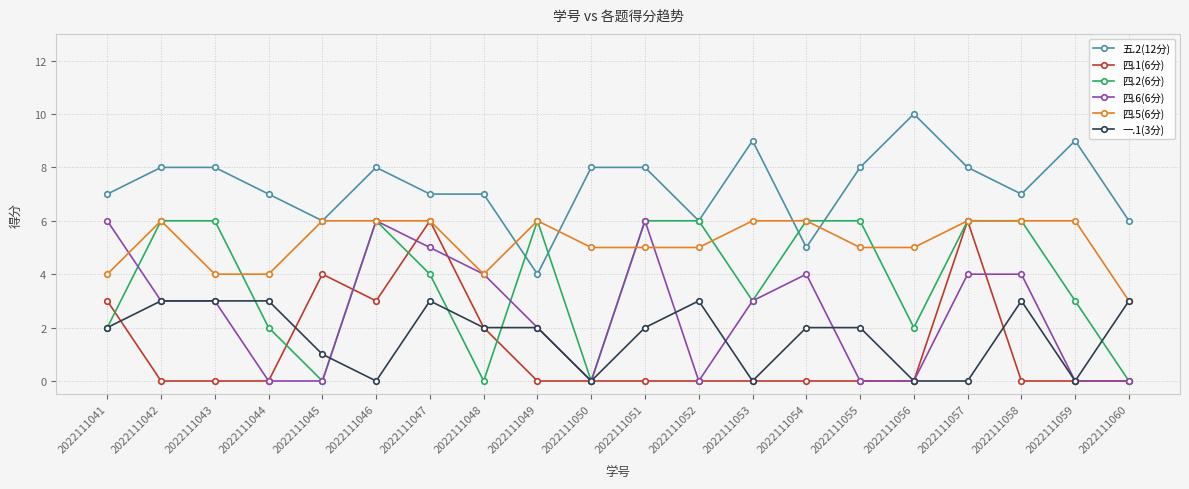

True or false: 四.1(6分) has a value of 10 at 2022111057.

False